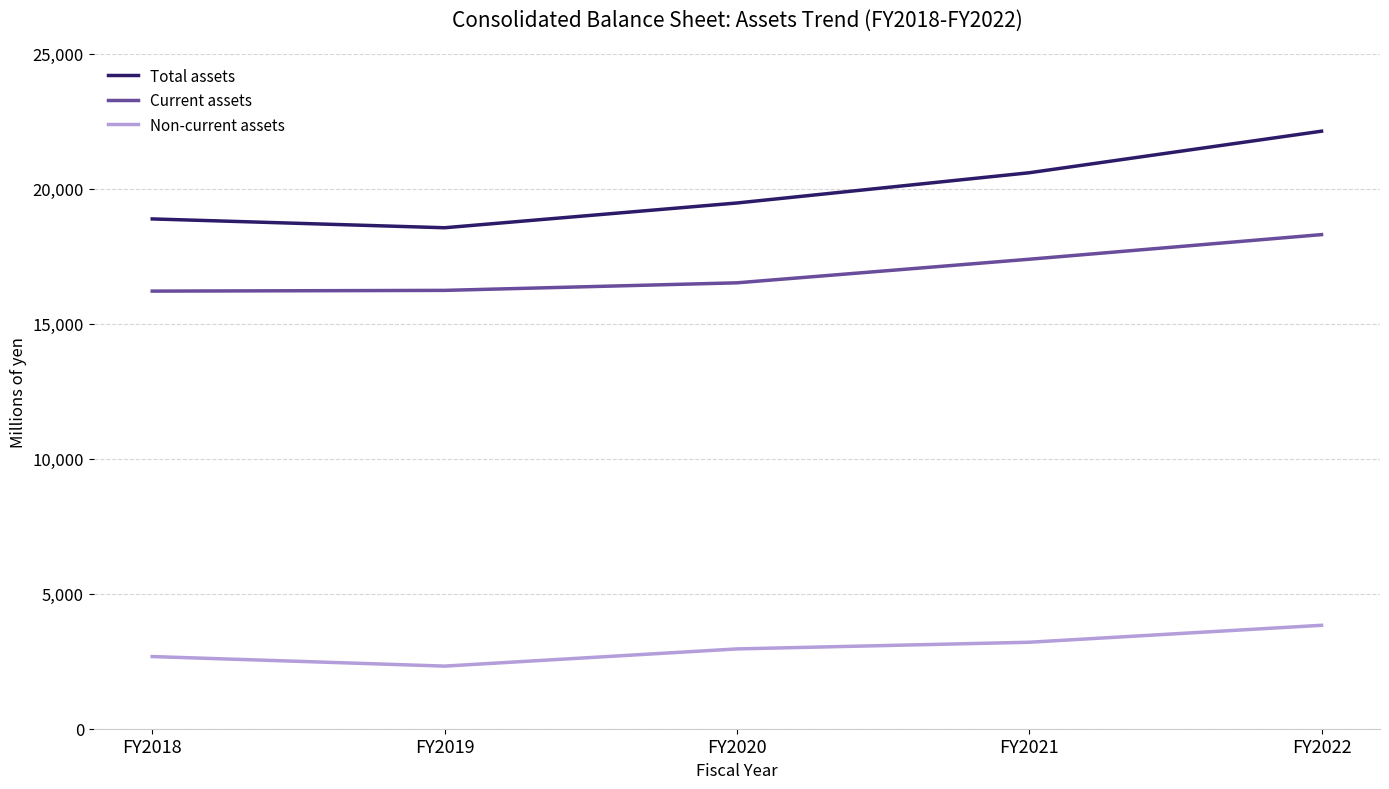

Which series has the largest range (max minus min)?

Total assets